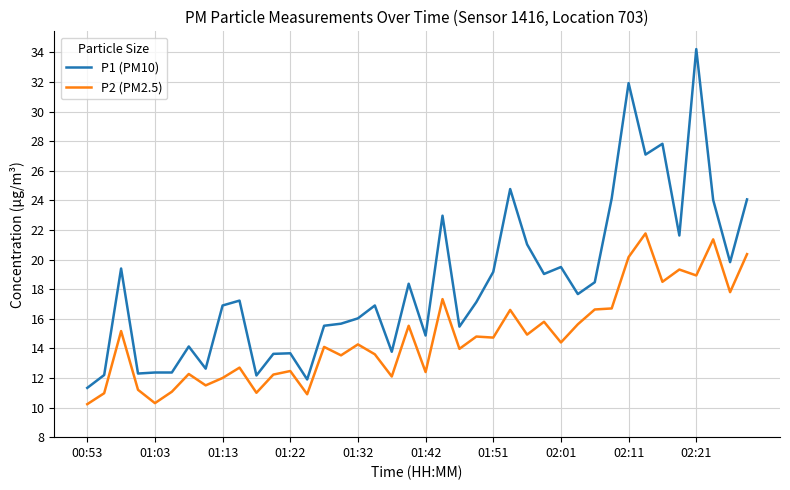

What is the minimum value for P2 (PM2.5)?

10.2